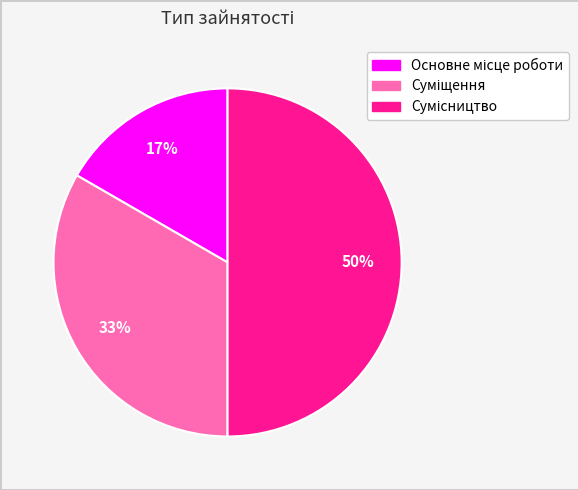

To the nearest percent, what is the average slice percentage?

33%